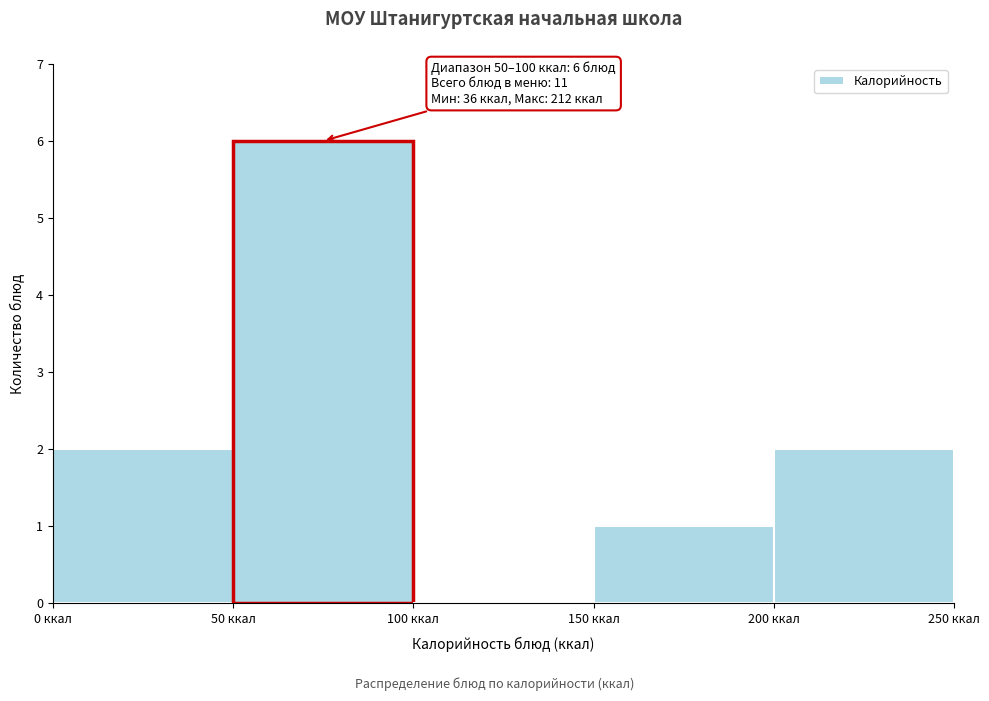

Over which range of the x-axis is the bar tallest?

50 to 100